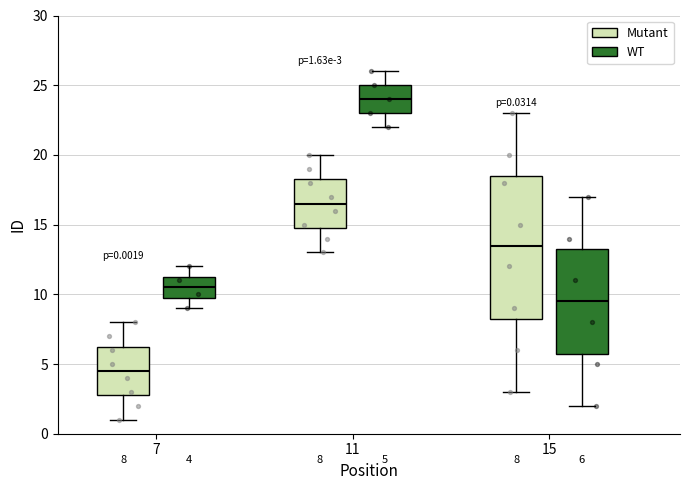

Comparing the boxes themselves (not the whiskers), which one is the tallest?

15 (Mutant)